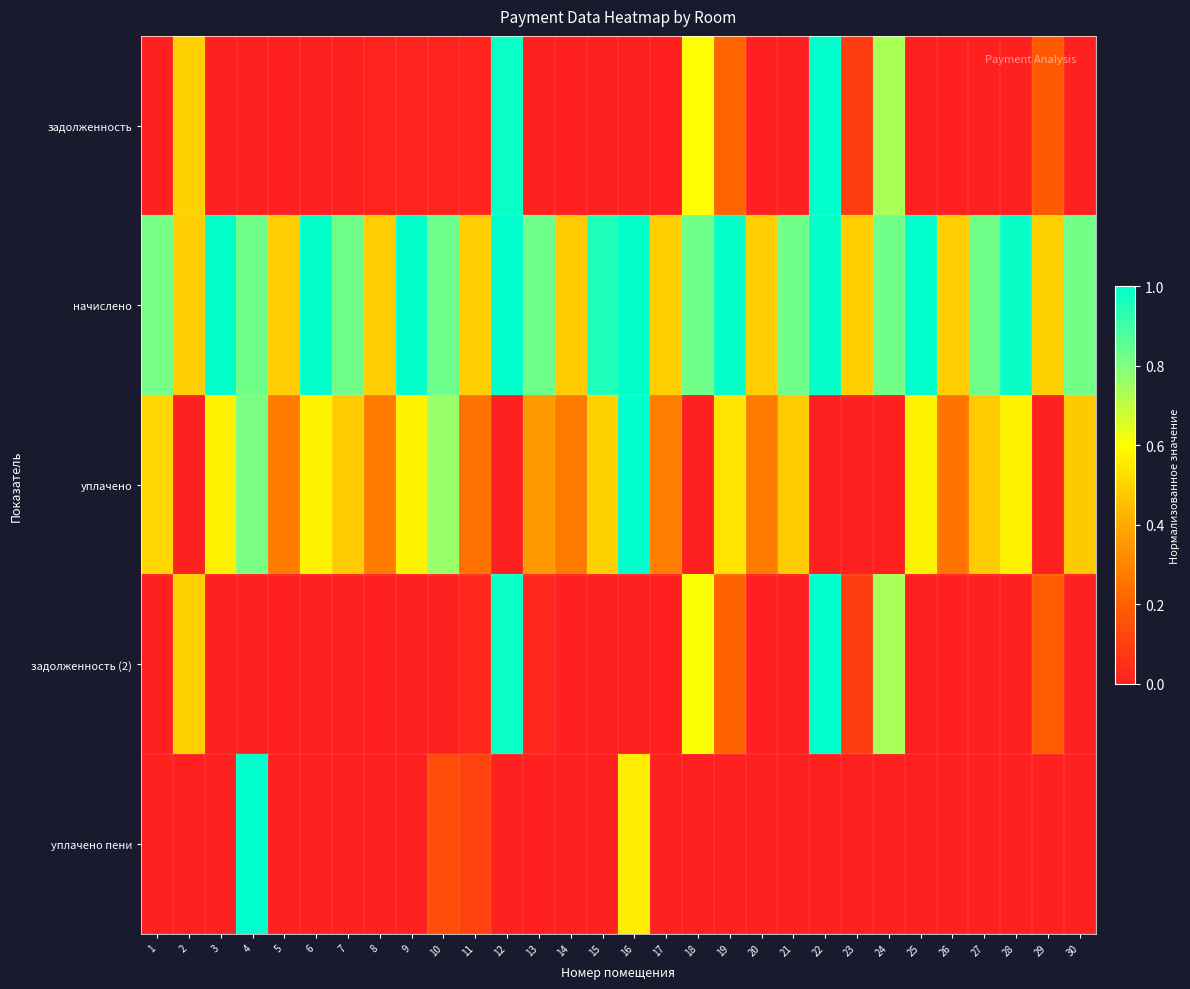

What is the greatest value displayed?

1.0